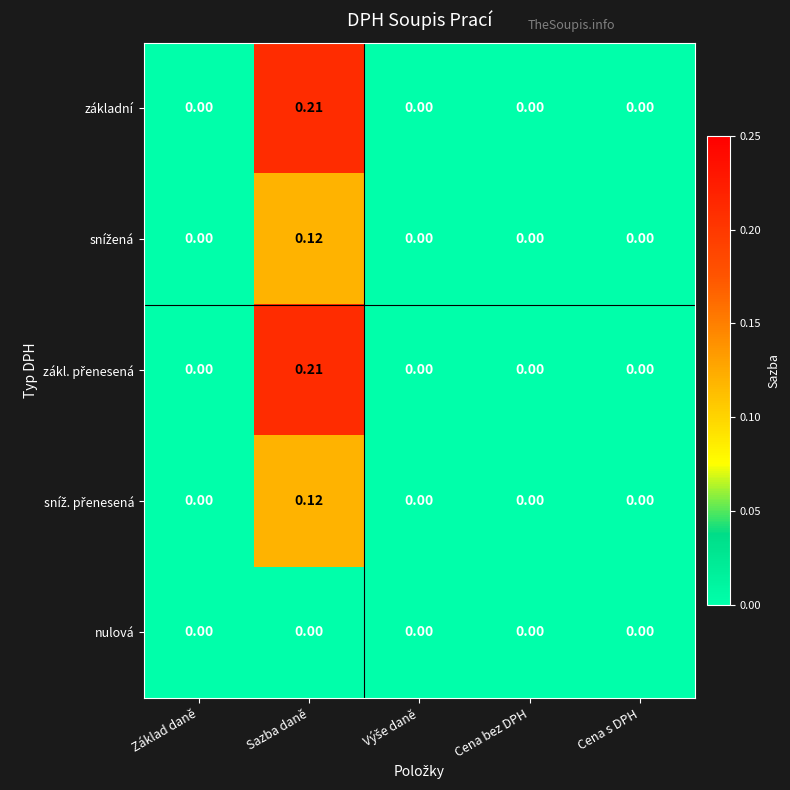

Which label corresponds to the largest value in the chart?

Sazba daně